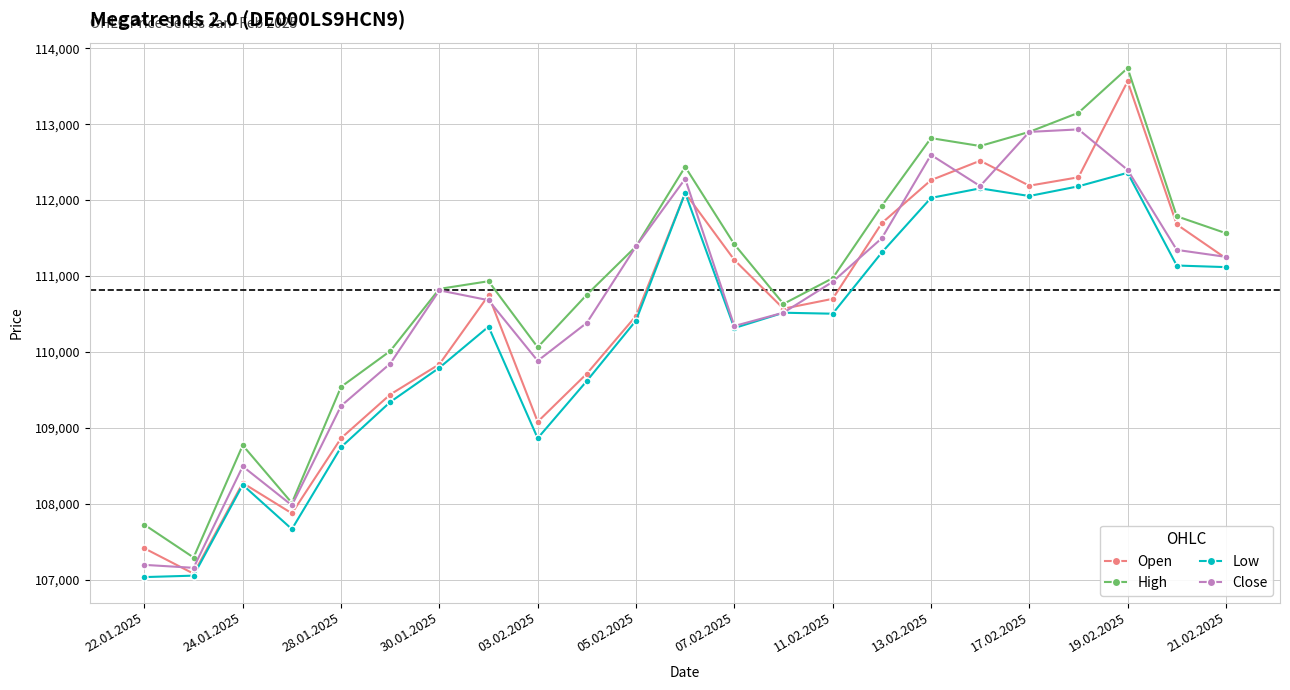

True or false: Open has more than 1 interior local peaks.

True